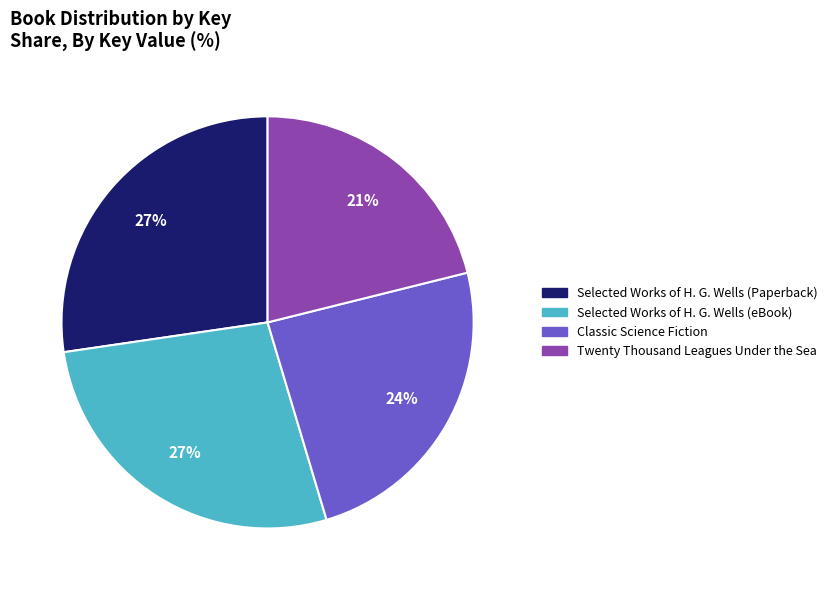

Which category has the smallest portion of the pie?

Twenty Thousand Leagues Under the Sea